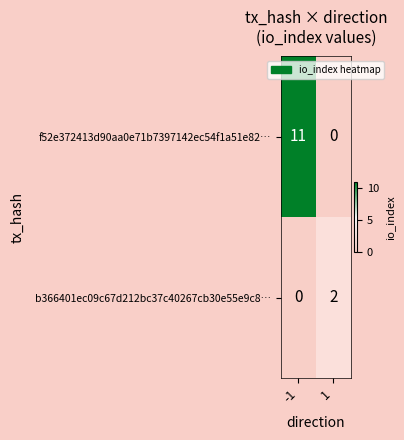

How many values in f52e372413d90aa0e71b7397142ec54f1a51e82… are above zero?

1